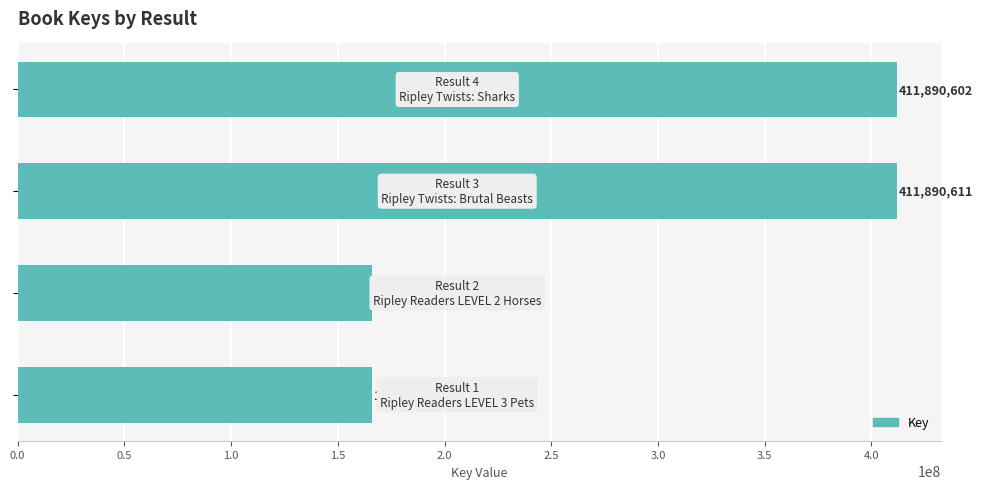

What is the smallest value displayed?

165964473